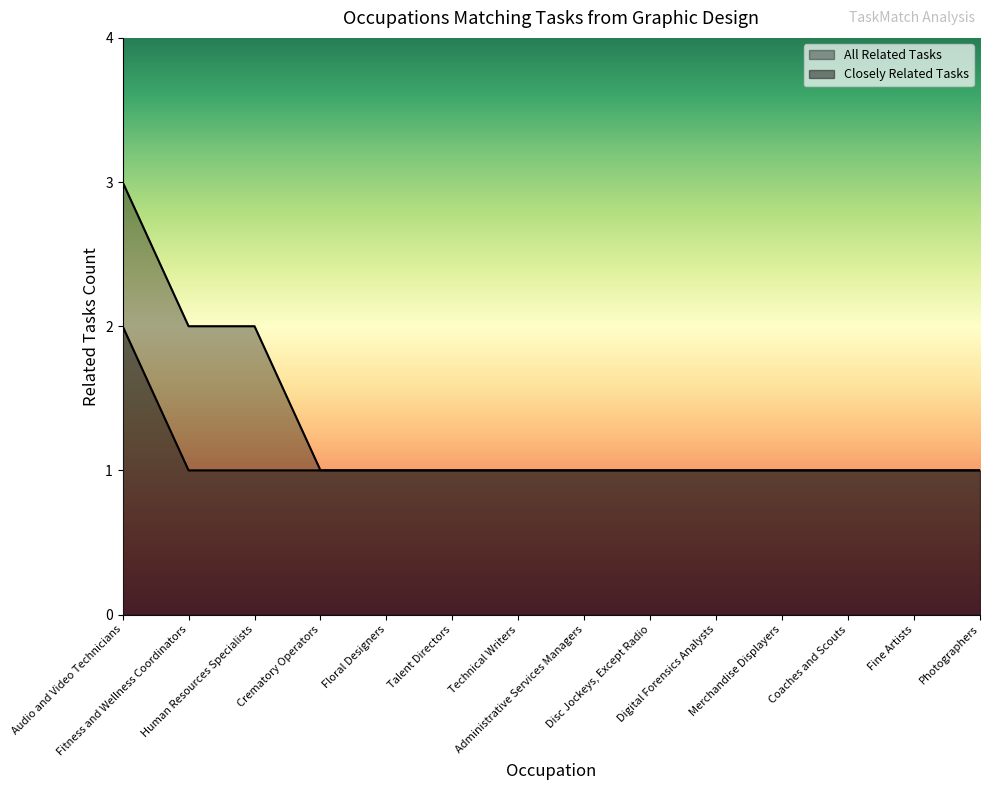

How many lines are shown in the chart?

2